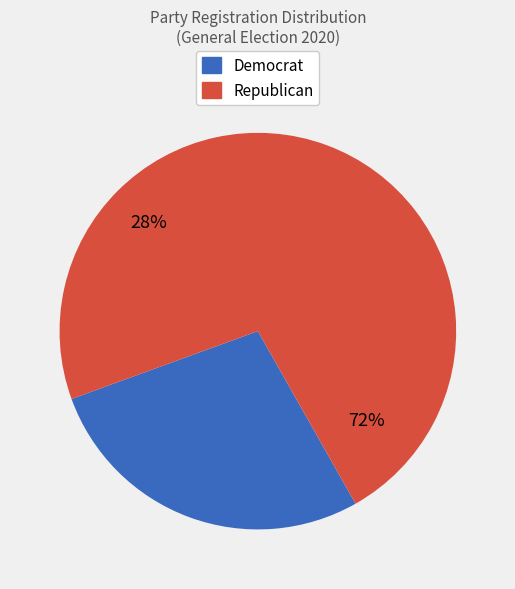

Is it true that 414 is 11% of the pie?

True